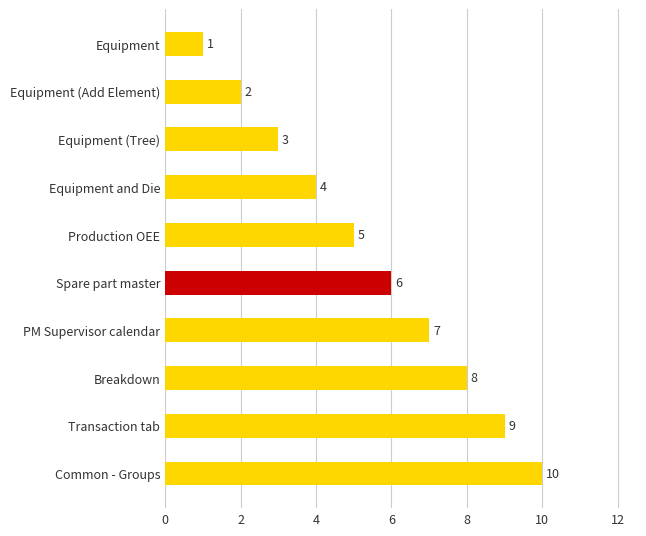

Rank the categories by value from lowest to highest.

Equipment, Equipment (Add Element), Equipment (Tree), Equipment and Die, Production OEE, Spare part master, PM Supervisor calendar, Breakdown, Transaction tab, Common - Groups